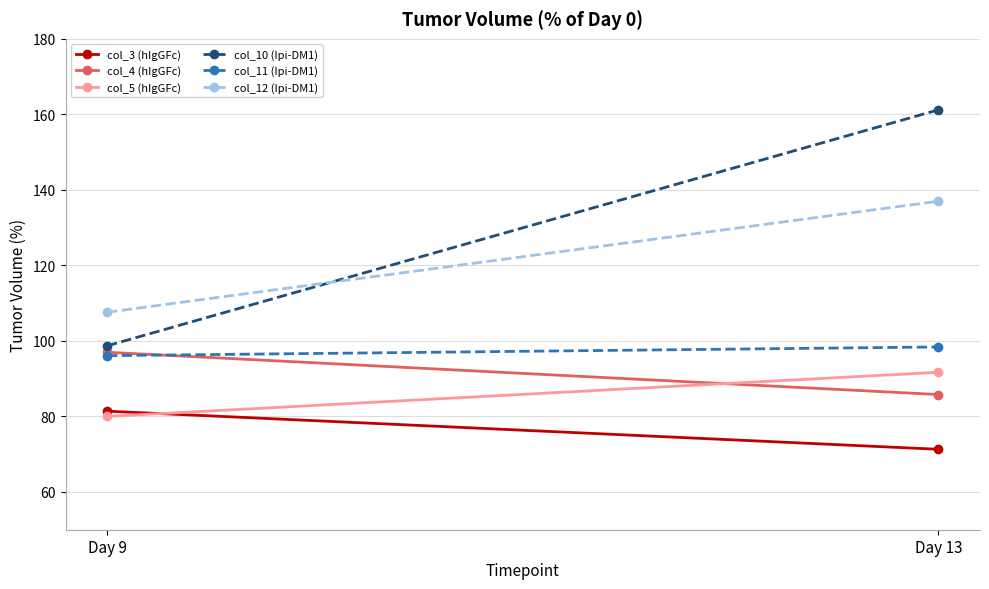

What is the average value of the col_11 (Ipi-DM1) series?

97.2